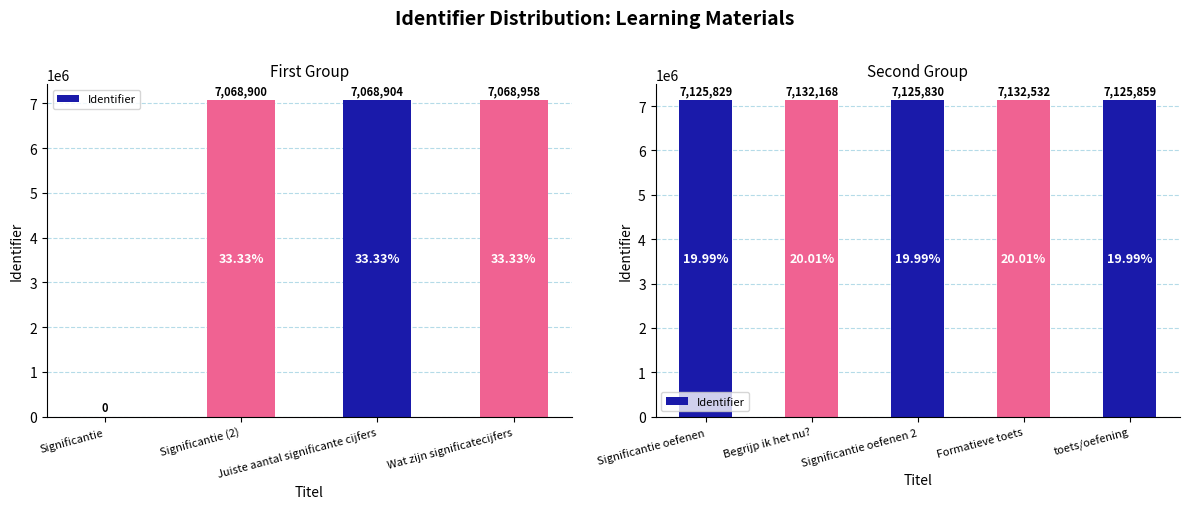

True or false: the data shows 4922420 at Formatieve toets.

False